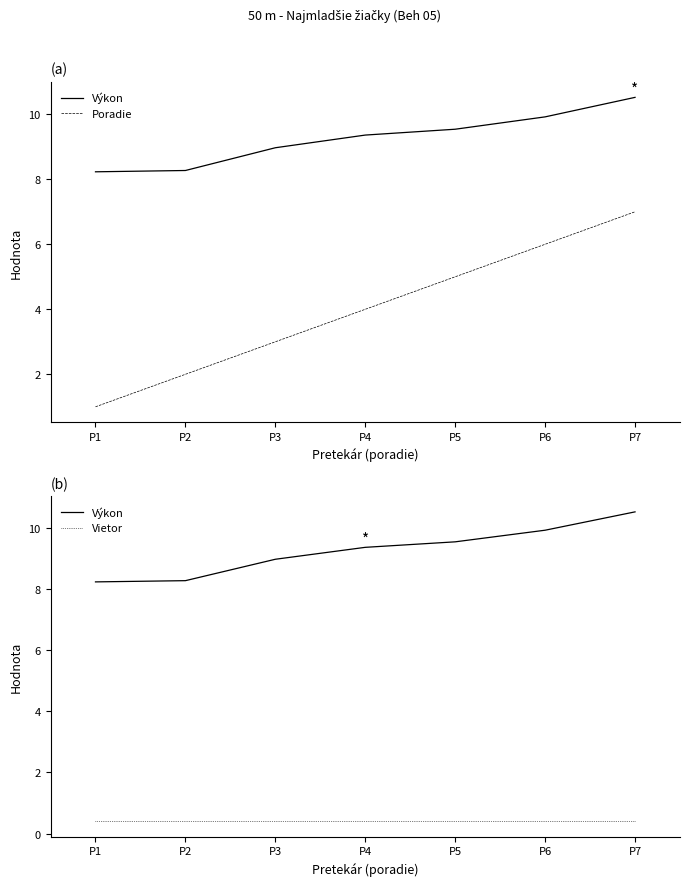

What is the maximum value for Výkon?

10.5